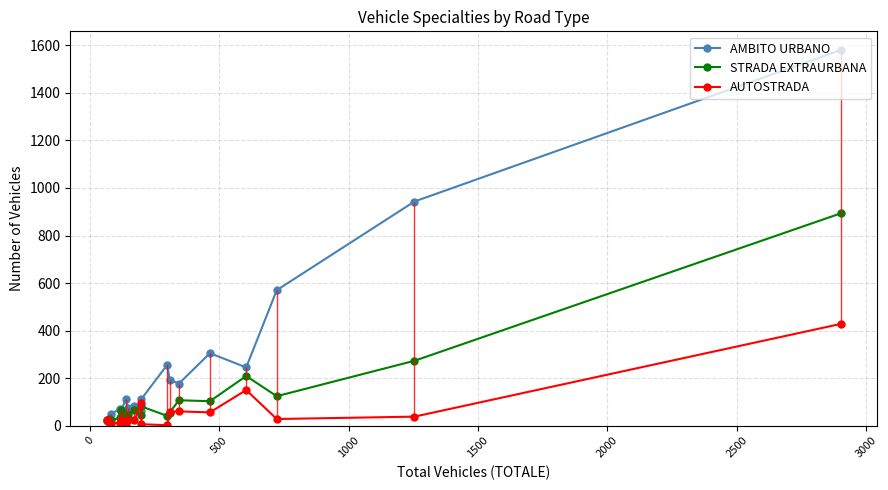

Is the value of AMBITO URBANO at 2000 greater than the value of AUTOSTRADA at 15?

Yes